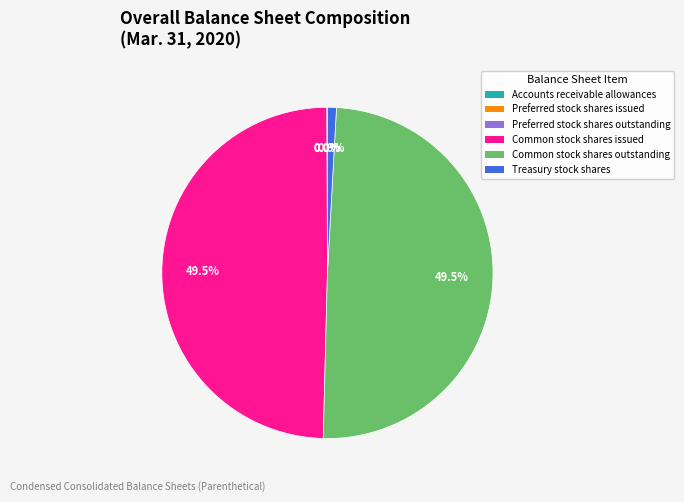

Approximately how many times larger is the value at Common stock shares issued compared to Common stock shares outstanding?

1.0